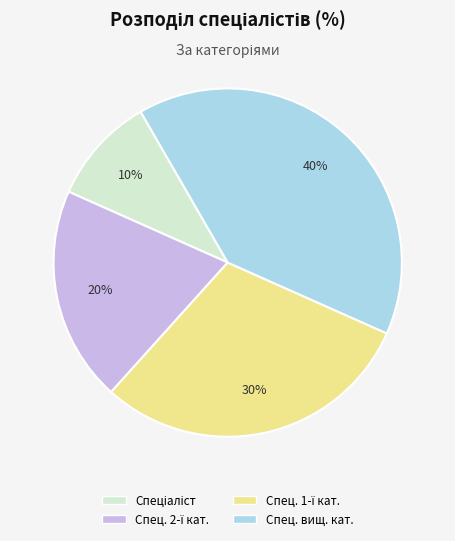

To the nearest percent, what is the average slice percentage?

25%